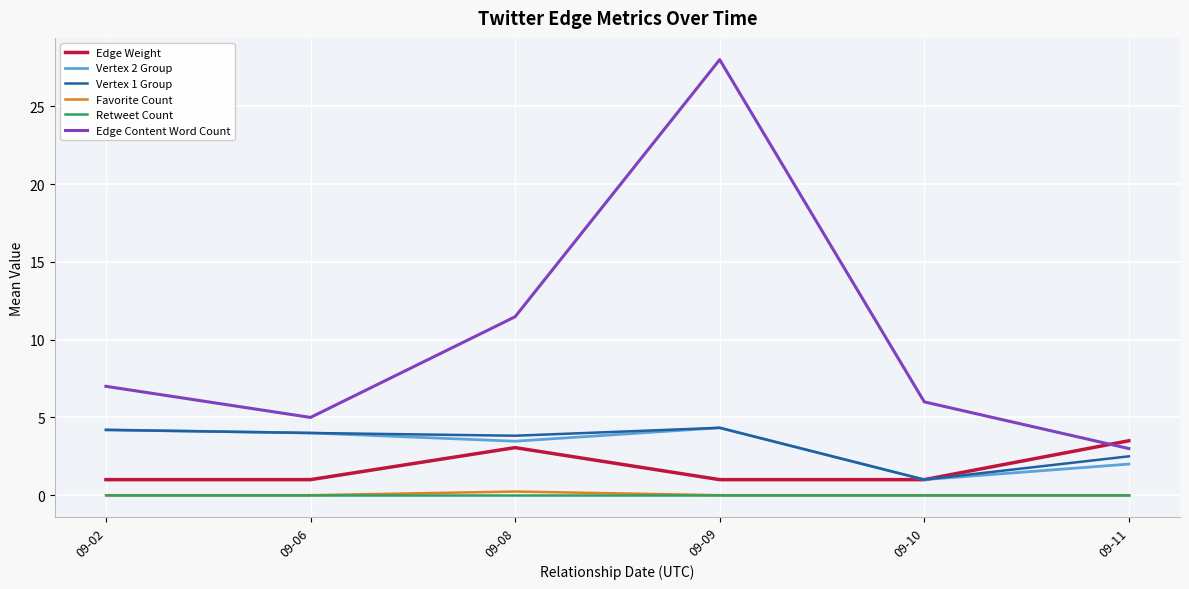

Between 09-08 and 09-11, which series saw the biggest shift?

Edge Content Word Count